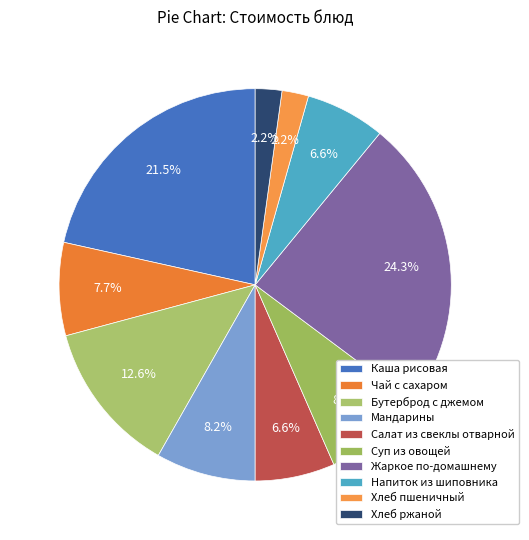

Approximately how many times larger is the value at Напиток из шиповника compared to Бутерброд с джемом?

0.5